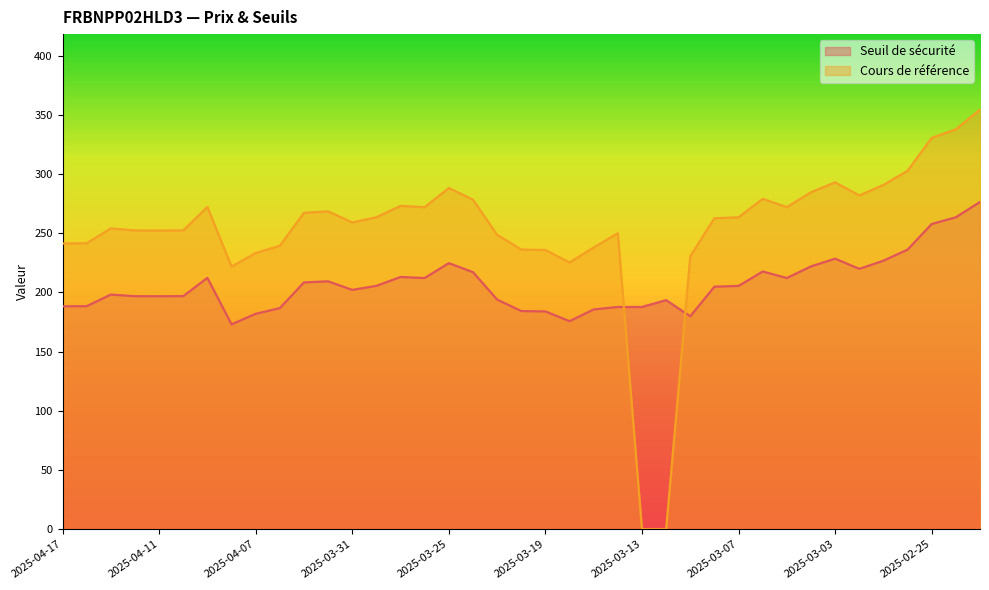

Which has a higher value, 2025-04-07 or 2025-04-15?

2025-04-15